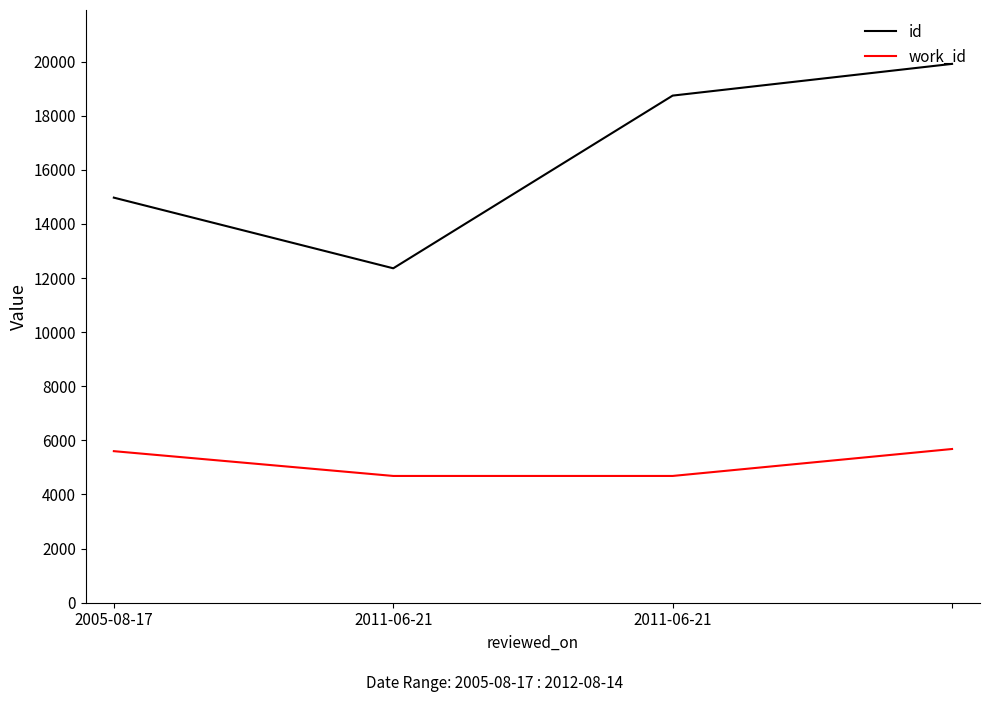

List the series in order of their overall mean, highest first.

id, work_id